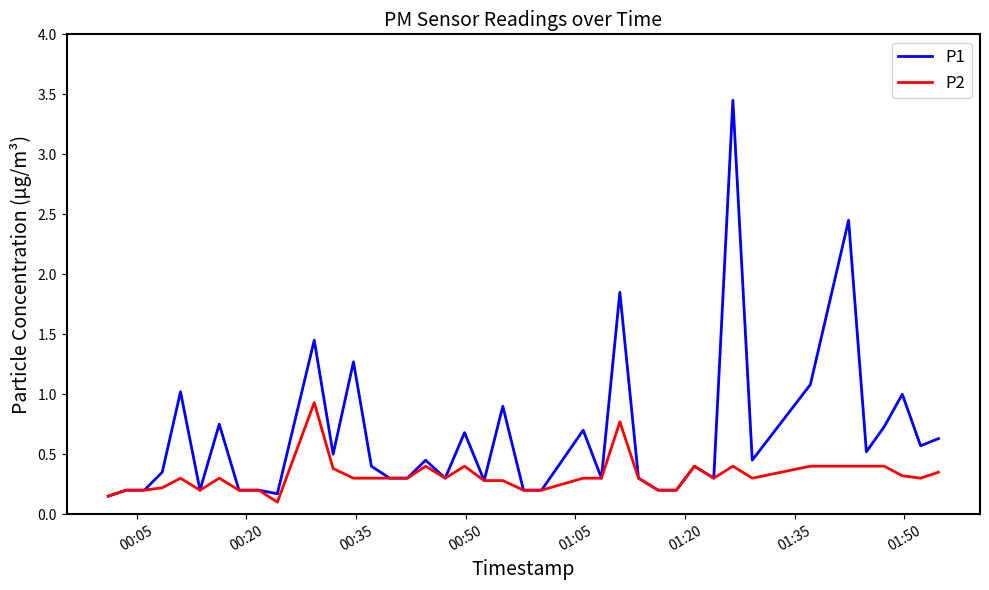

List the series in order of their peak value, lowest first.

P2, P1